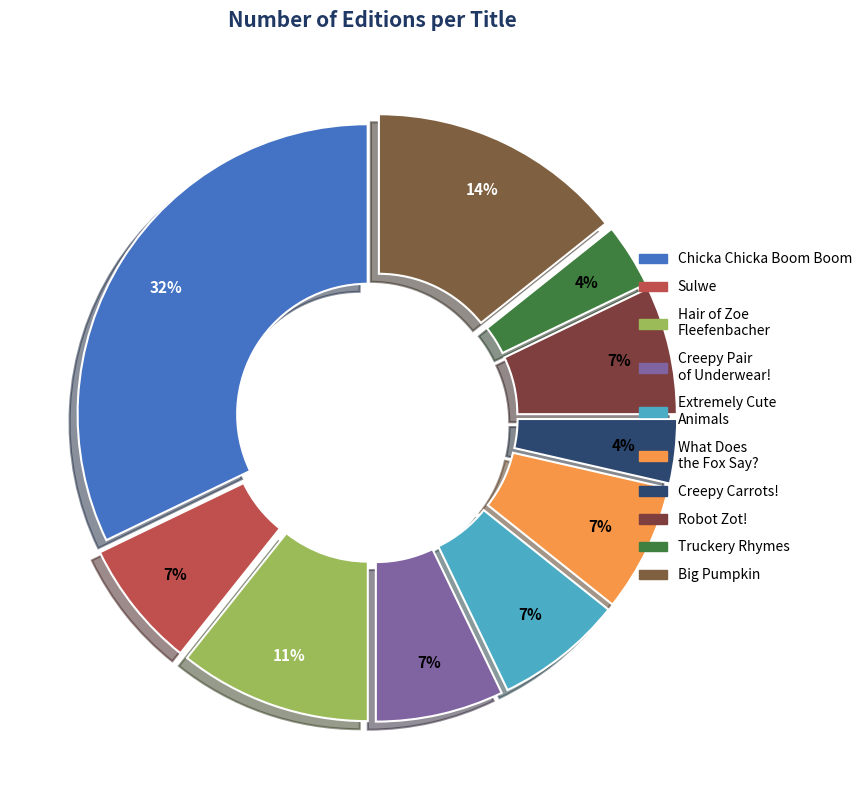

To the nearest percent, what portion does Creepy Pair of Underwear! represent?

7%